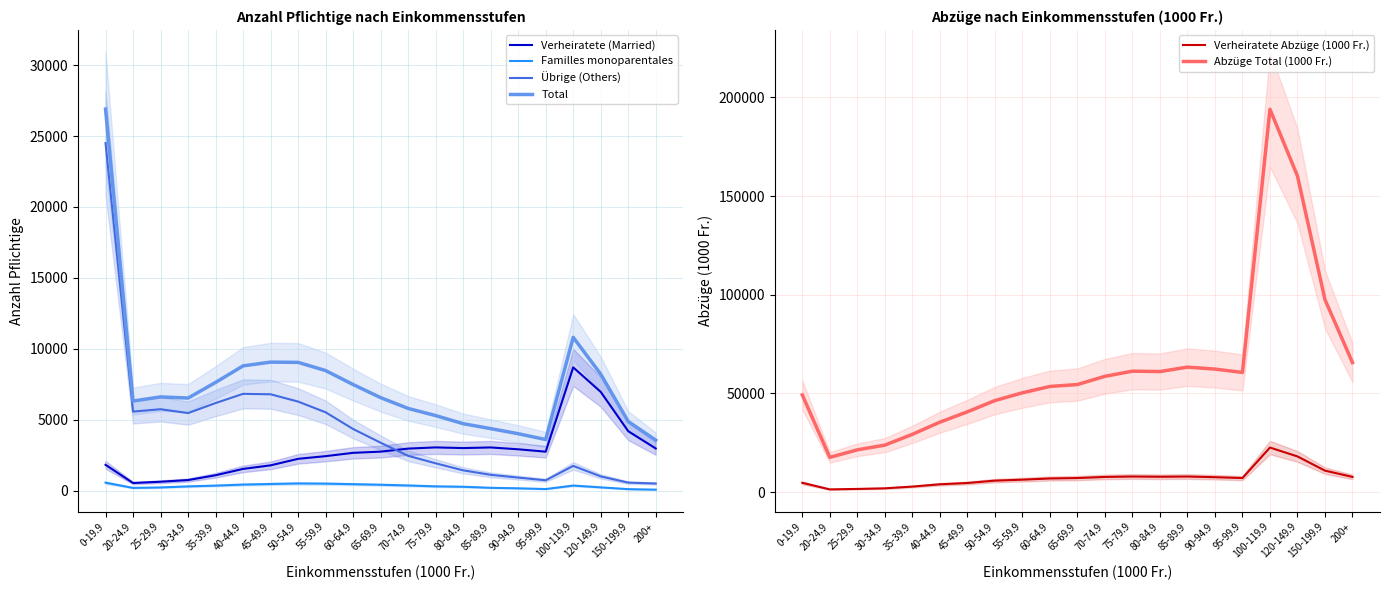

The Total series shows 1585.8 at 85-89.9. True or false?

False